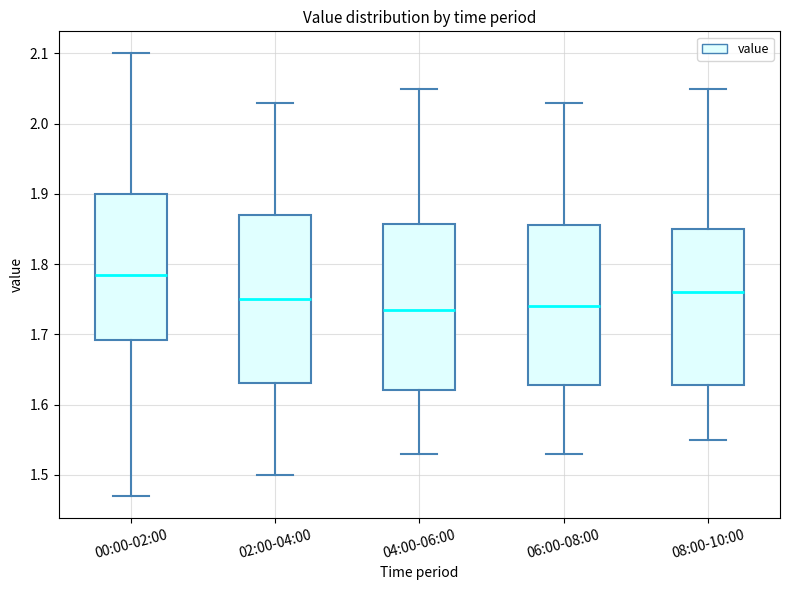

Reading left to right, read every box against the y-axis: the position of its median line, the range the box covers, and the ends of its whiskers. The values are not printed on the chart, so give them approximately, as read against the axis.

00:00-02:00: median 1.79, box 1.69 to 1.90, whiskers 1.47 to 2.10
02:00-04:00: median 1.75, box 1.63 to 1.87, whiskers 1.50 to 2.03
04:00-06:00: median 1.74, box 1.62 to 1.86, whiskers 1.53 to 2.05
06:00-08:00: median 1.74, box 1.63 to 1.86, whiskers 1.53 to 2.03
08:00-10:00: median 1.76, box 1.63 to 1.85, whiskers 1.55 to 2.05